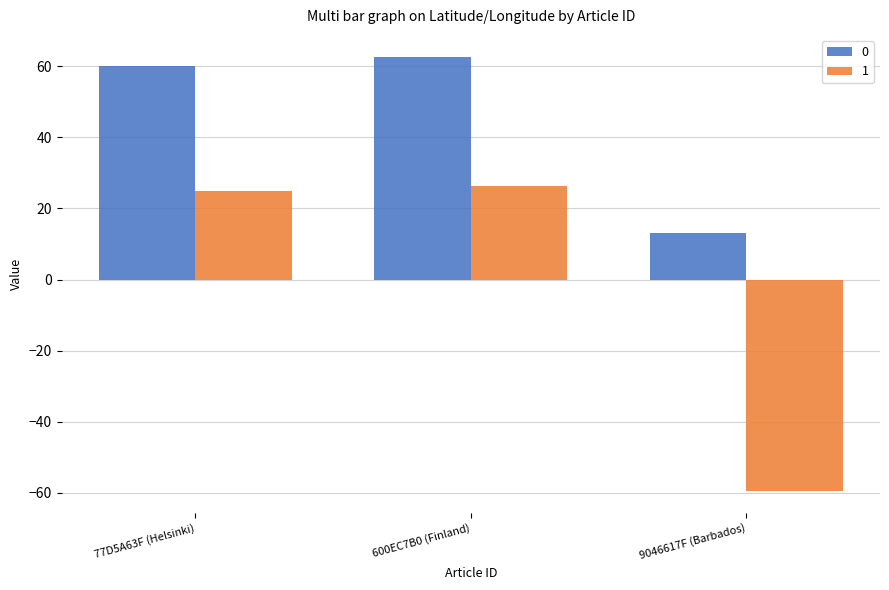

What is the minimum value for 0?

13.1